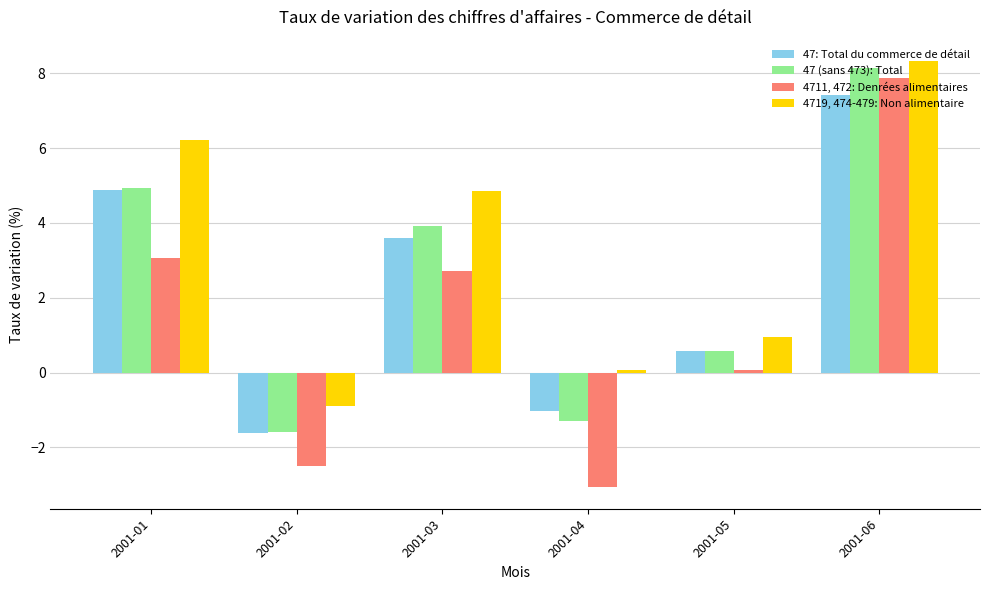

What is the difference between the maximum and minimum values in the 47 (sans 473): Total series?

9.7